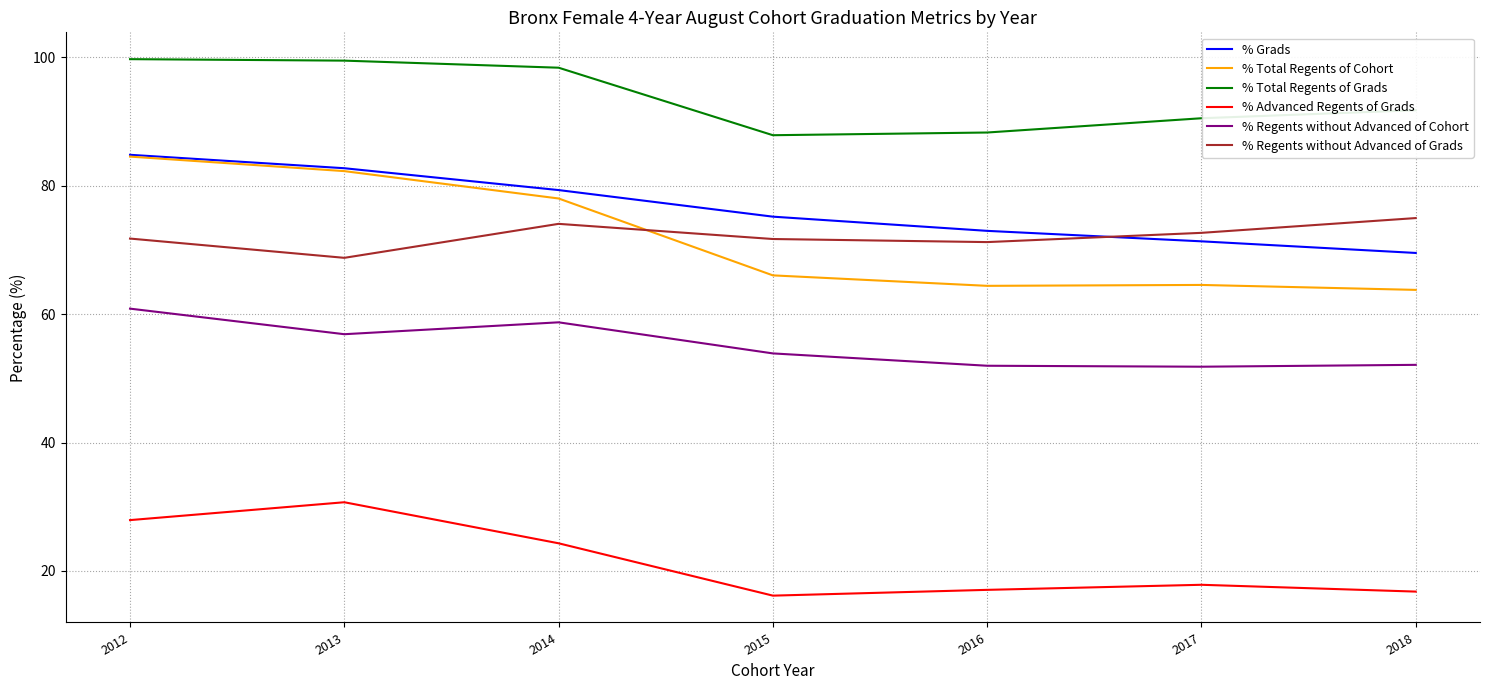

True or false: % Regents without Advanced of Cohort and % Total Regents of Cohort intersect in this chart.

False